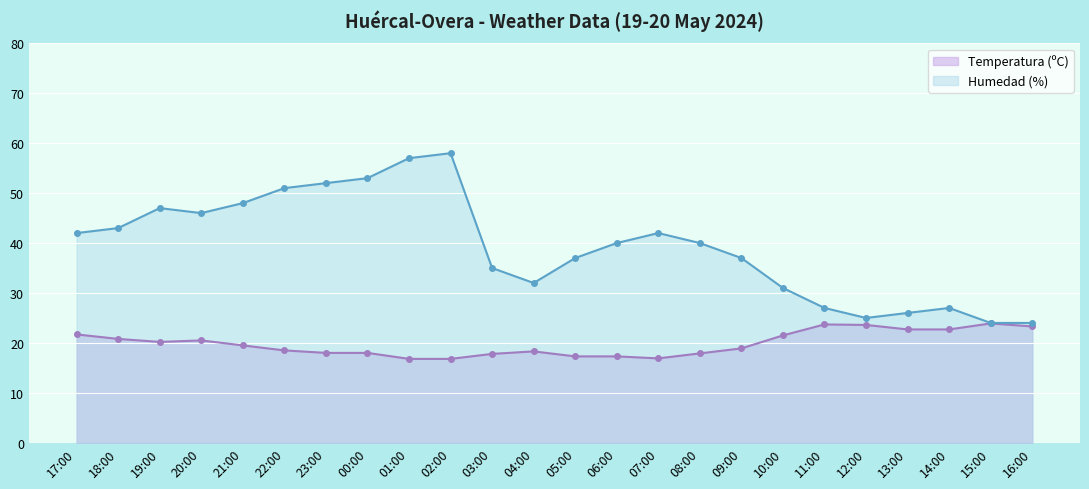

What is the difference between the maximum and minimum values in the Humedad (%) series?

34.0